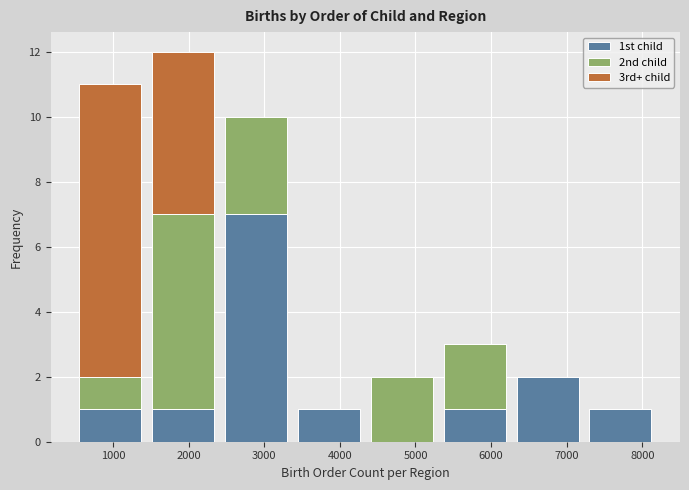

Reading left to right, list every stacked bar in this chart as the range it spans on the x-axis followed by its total height. Neither the bar edges nor the heights are printed on the chart, so give them approximately, as read against the axes.

500 to 1400: 11
1400 to 2400: 12
2400 to 3400: 10
3400 to 4300: 1
4300 to 5300: 2
5300 to 6300: 3
6300 to 7200: 2
7200 to 8200: 1